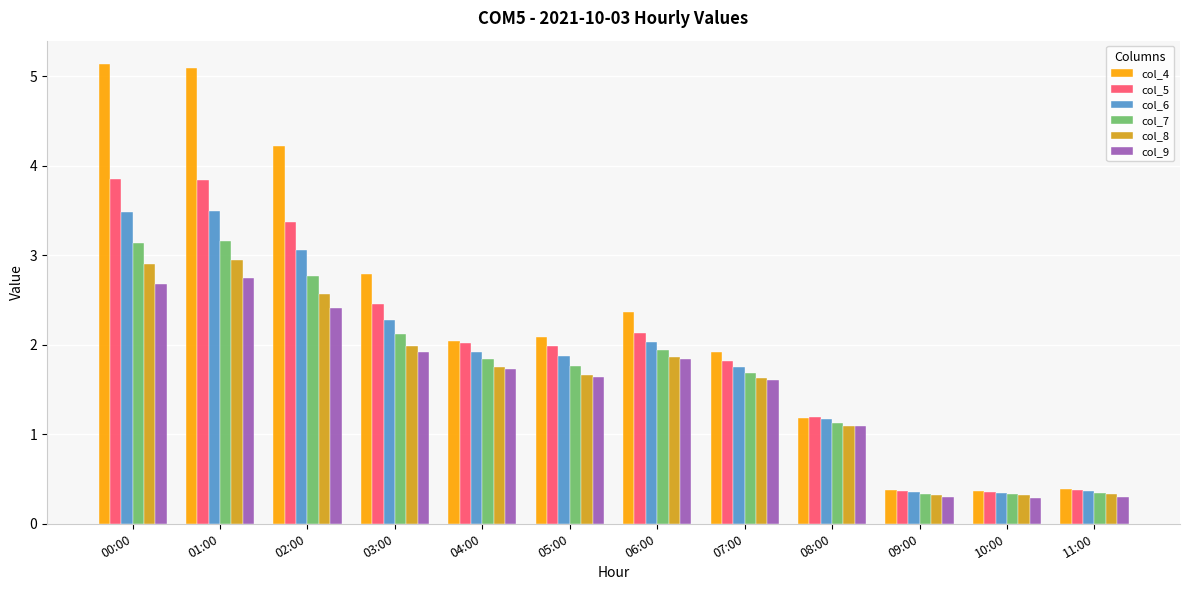

What is the difference between the highest and lowest values at 08:00?

0.1